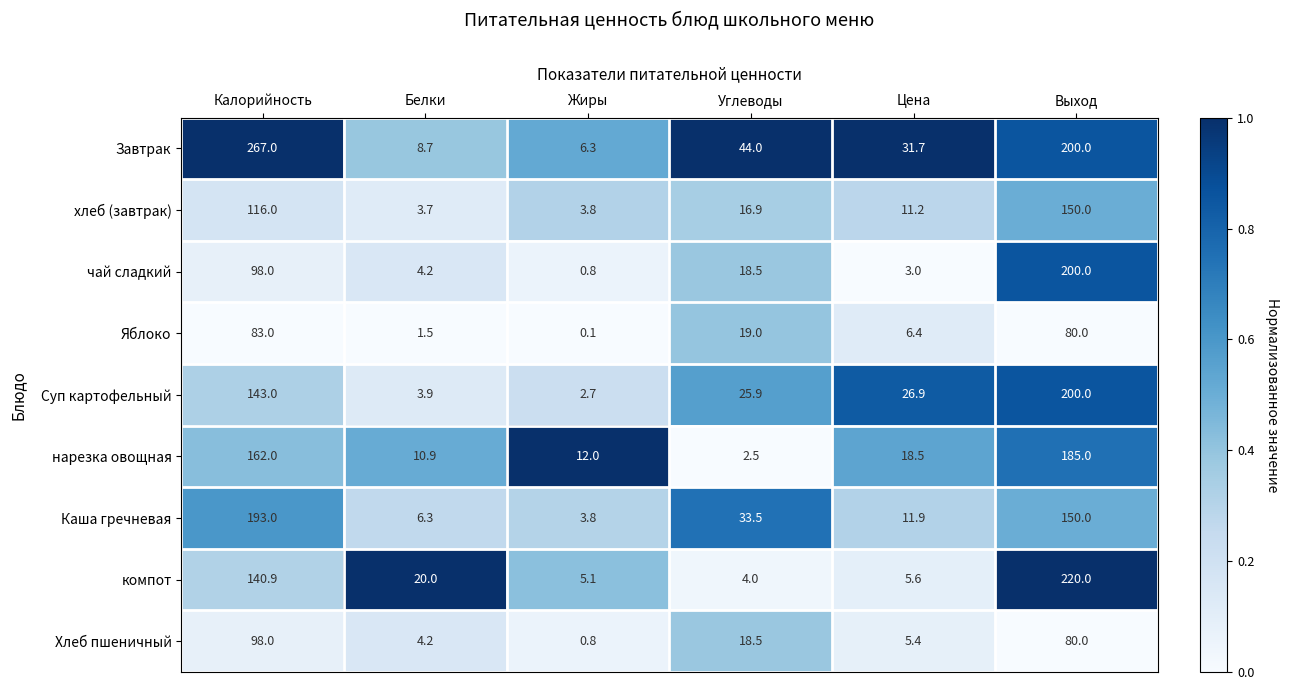

What value does the Яблоко series have at Цена?

6.4